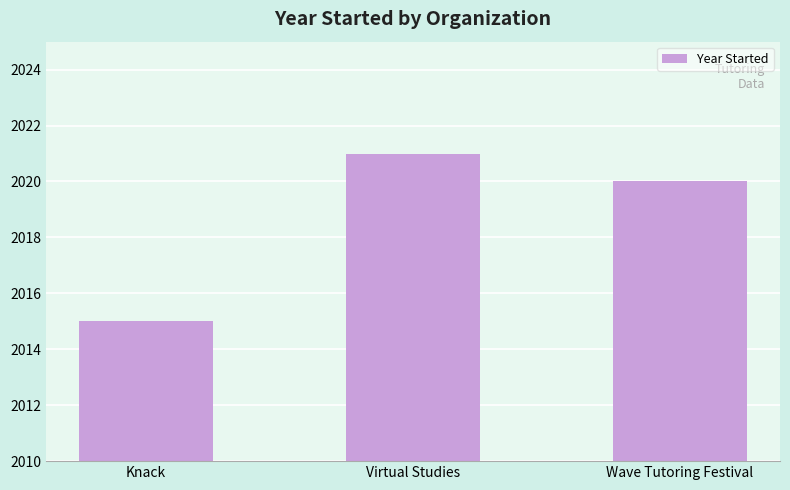

What is the change in value from Virtual Studies to Wave Tutoring Festival?

-1